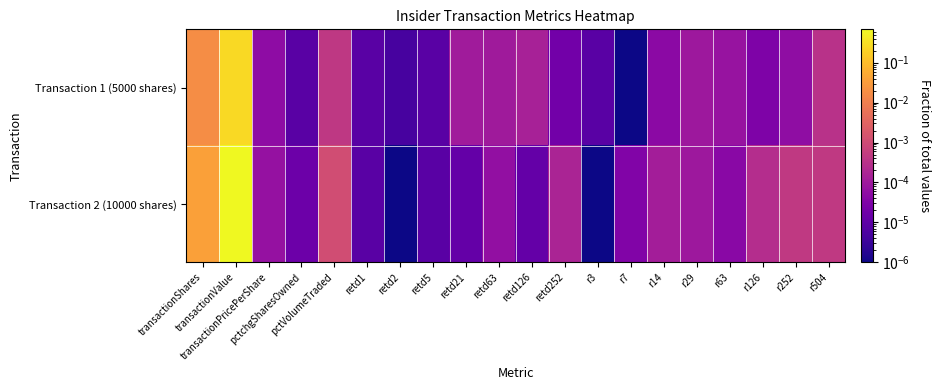

How many categories are shown in the chart?

20